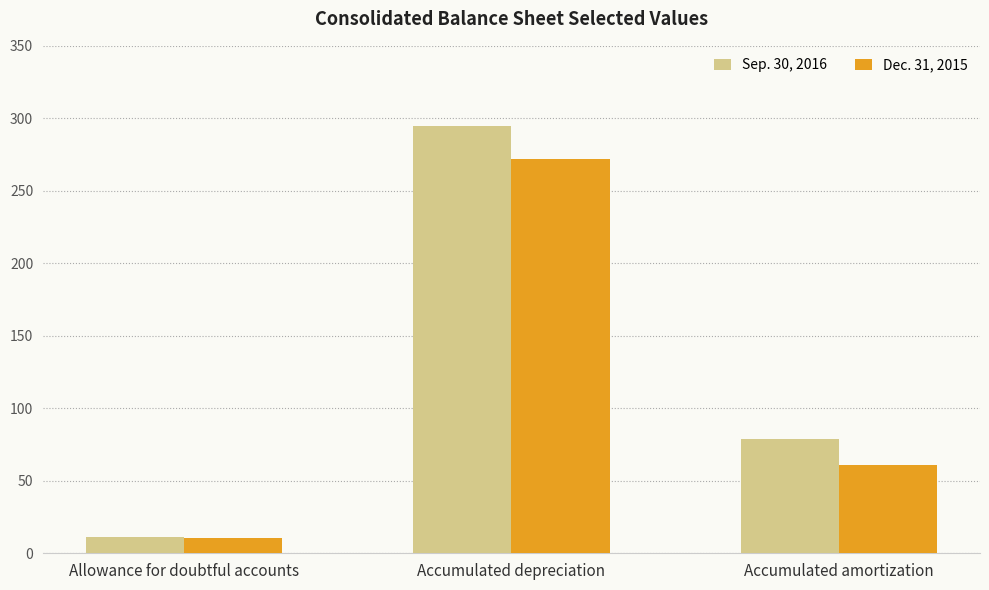

At which label is Dec. 31, 2015 closest to 141?

Accumulated amortization